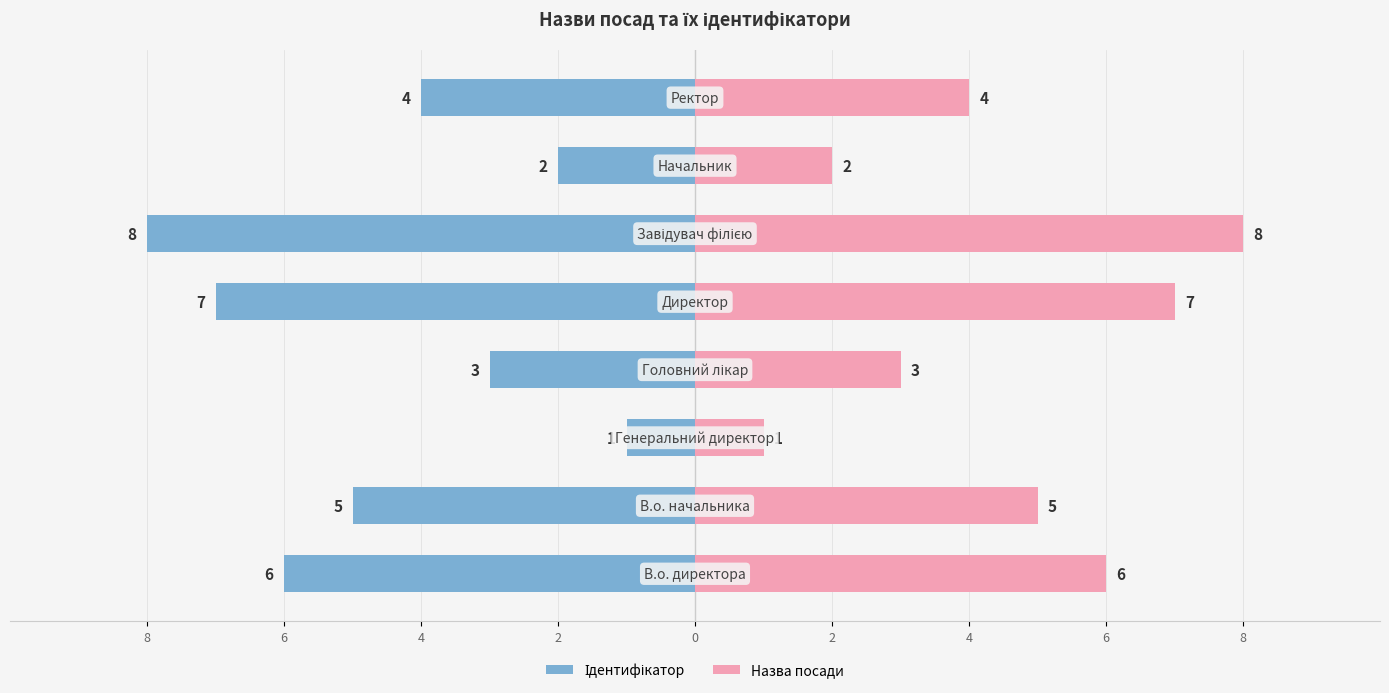

Does the chart contain stacked bars?

No